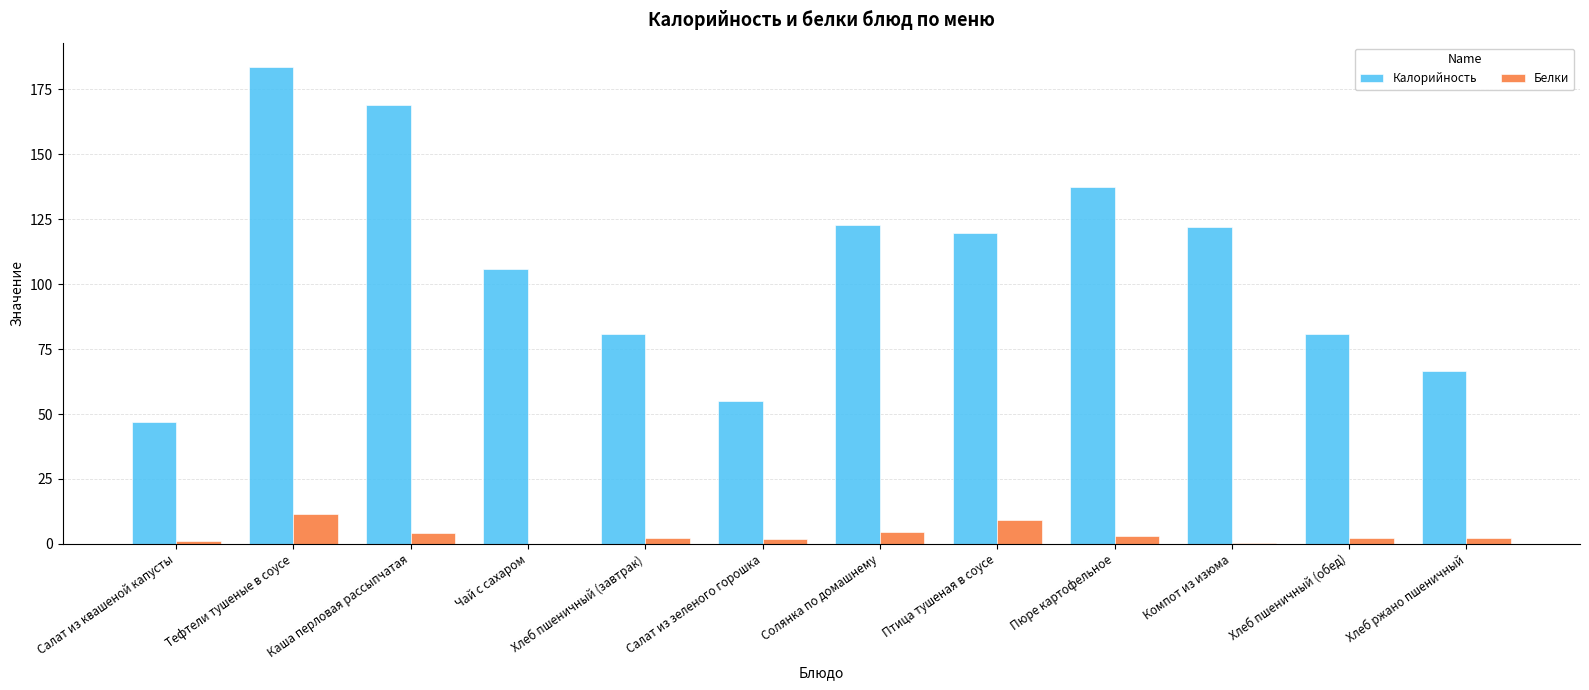

What is the approximate value of Калорийность at Чай с сахаром?

106.0